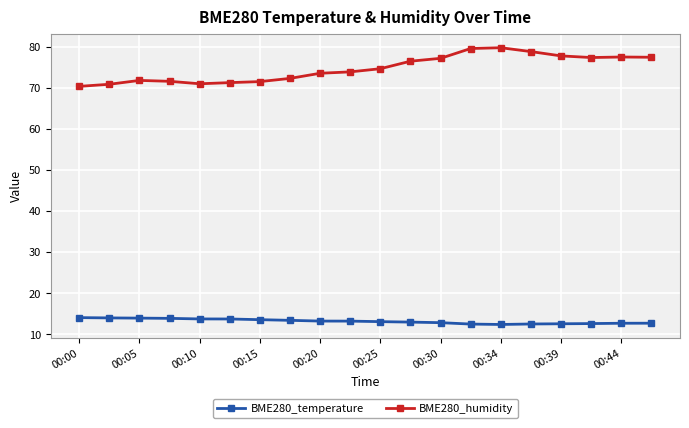

What are all the series names shown in the legend?

BME280_temperature, BME280_humidity